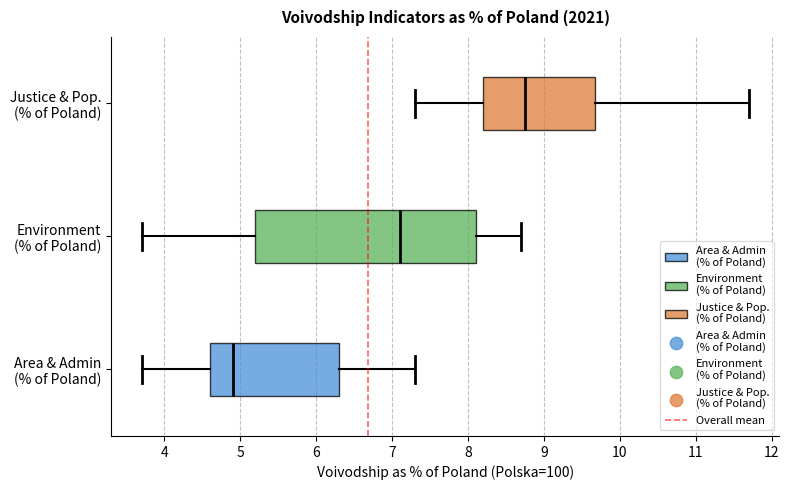

Comparing the boxes themselves (not the whiskers), which one is the widest?

Environment (% of Poland)